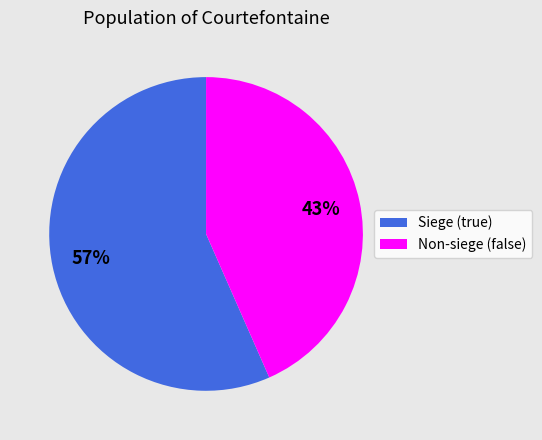

Is there a majority slice in this chart?

Yes